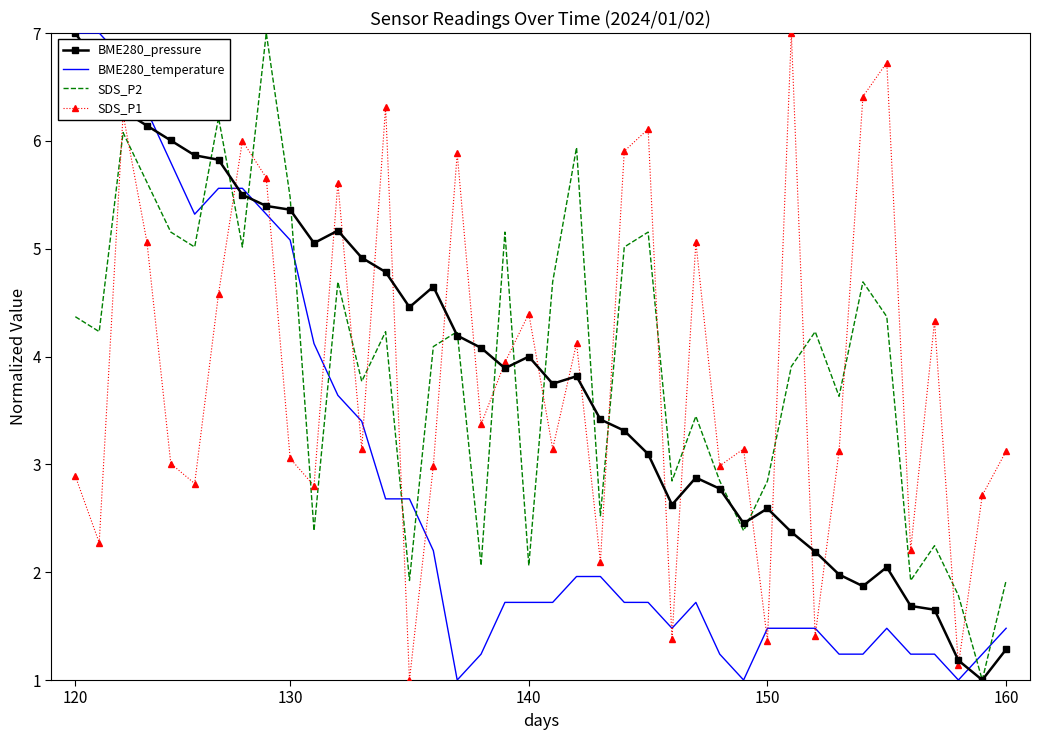

After their last crossing, which series has the higher values: SDS_P1 or SDS_P2?

SDS_P1